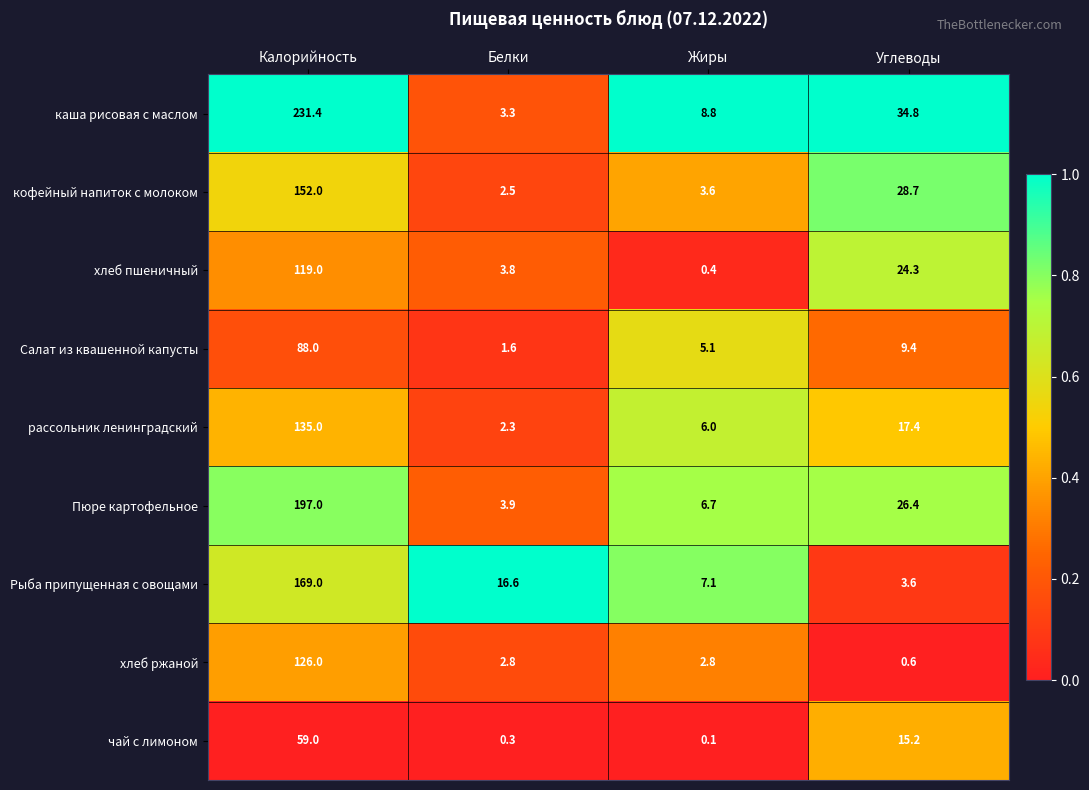

Which series changed the most between Белки and Жиры?

Рыба припущенная с овощами